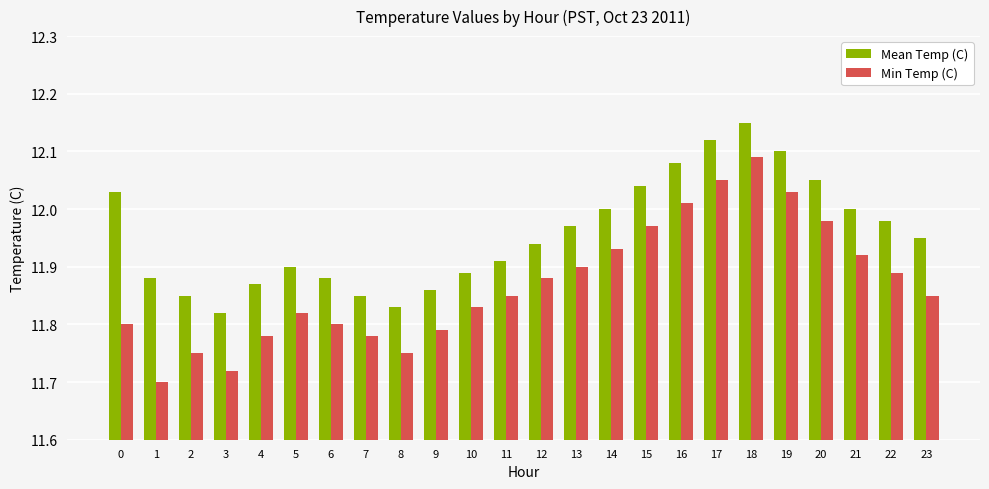

At which label does Min Temp (C) reach its peak?

18